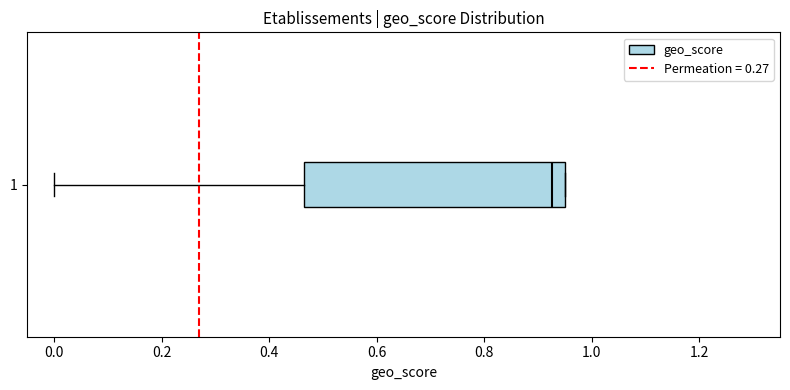

Where is the right edge of the box at y = 1 on the x-axis? The values are not printed on the chart, so give them approximately, as read against the axis.

0.96